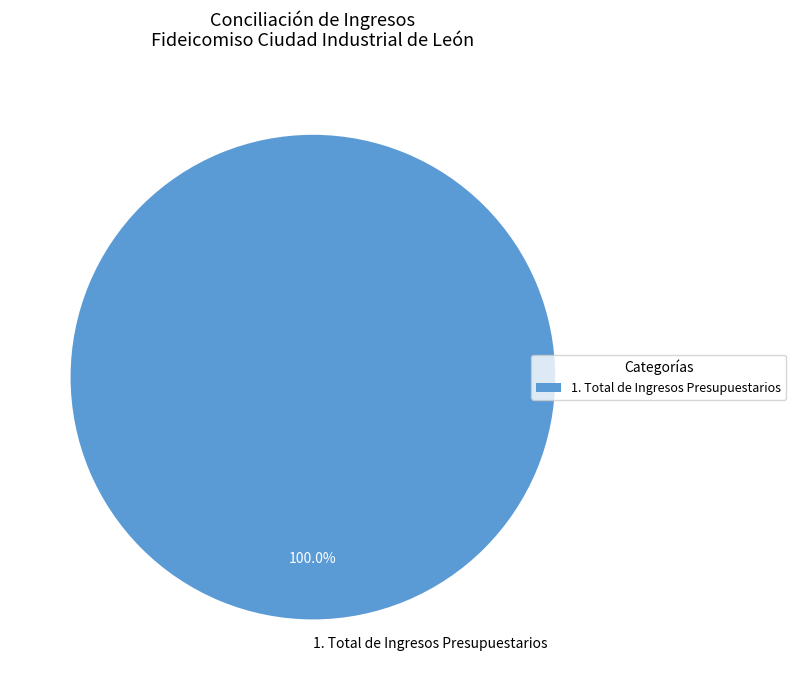

Which slice represents more than half of the pie?

1. Total de Ingresos Presupuestarios